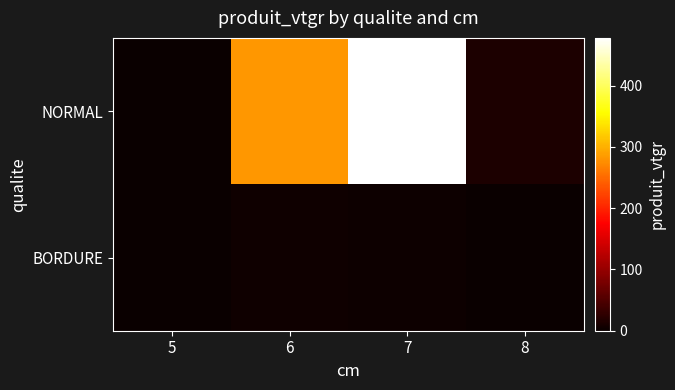

Reading right to left, extract all data points from this chart.

NORMAL: 8=13.9	7=477.8	6=281.8	5=1.3
BORDURE: 8=0.0	7=2.2	6=3.9	5=0.0